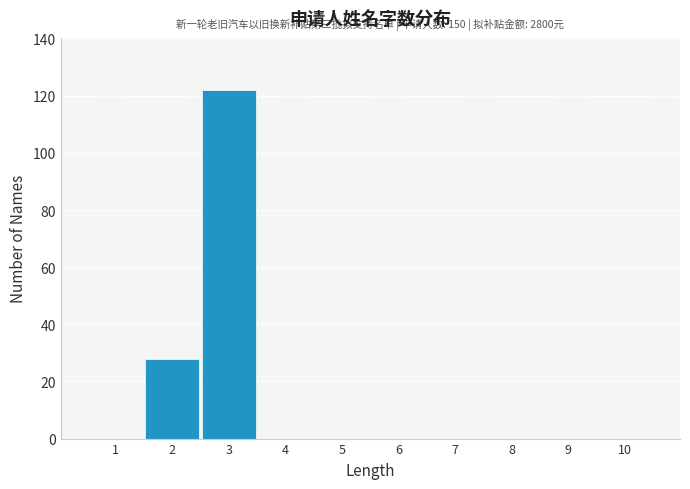

Which range on the x-axis has the tallest bar?

2.5 to 3.5